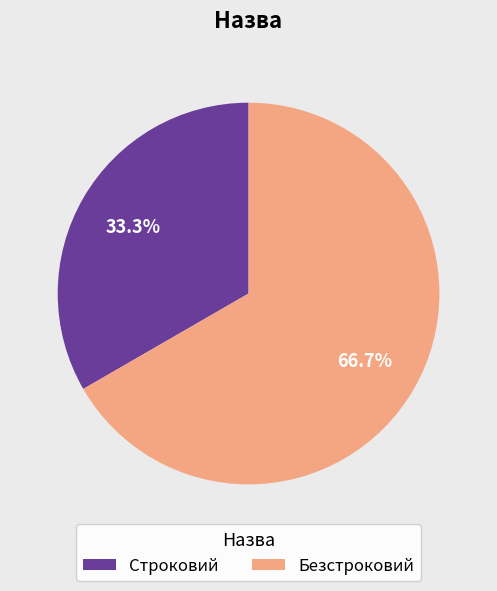

Is Строковий the majority of the pie?

No